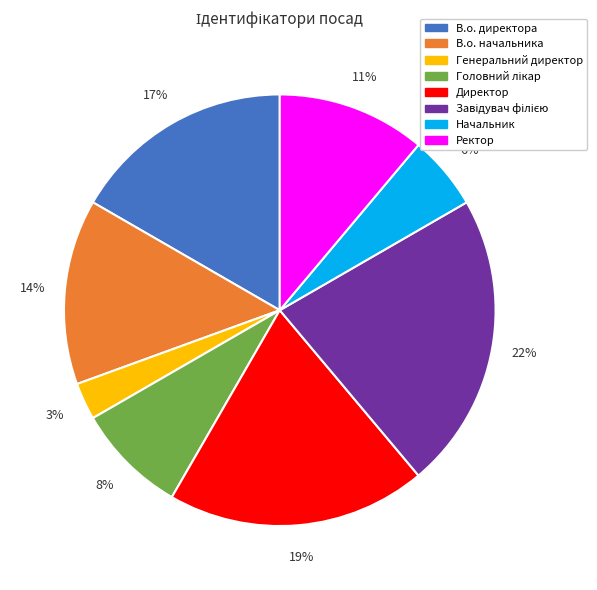

Is it true that В.о. начальника is 14% of the pie?

True